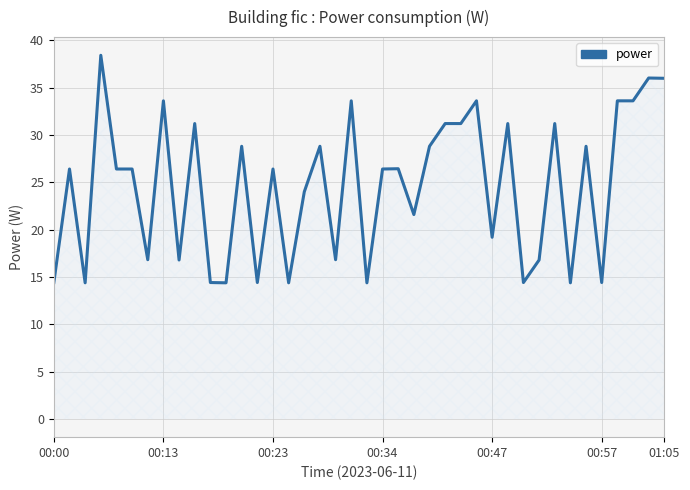

What is the difference between the second highest and minimum values?

21.6